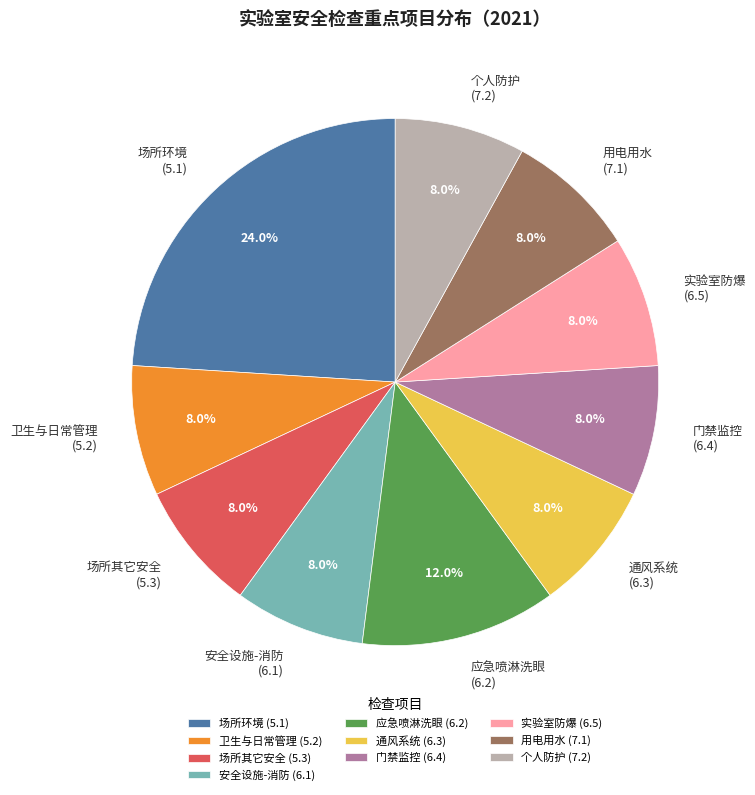

To the nearest percent, what is the average slice percentage?

10%